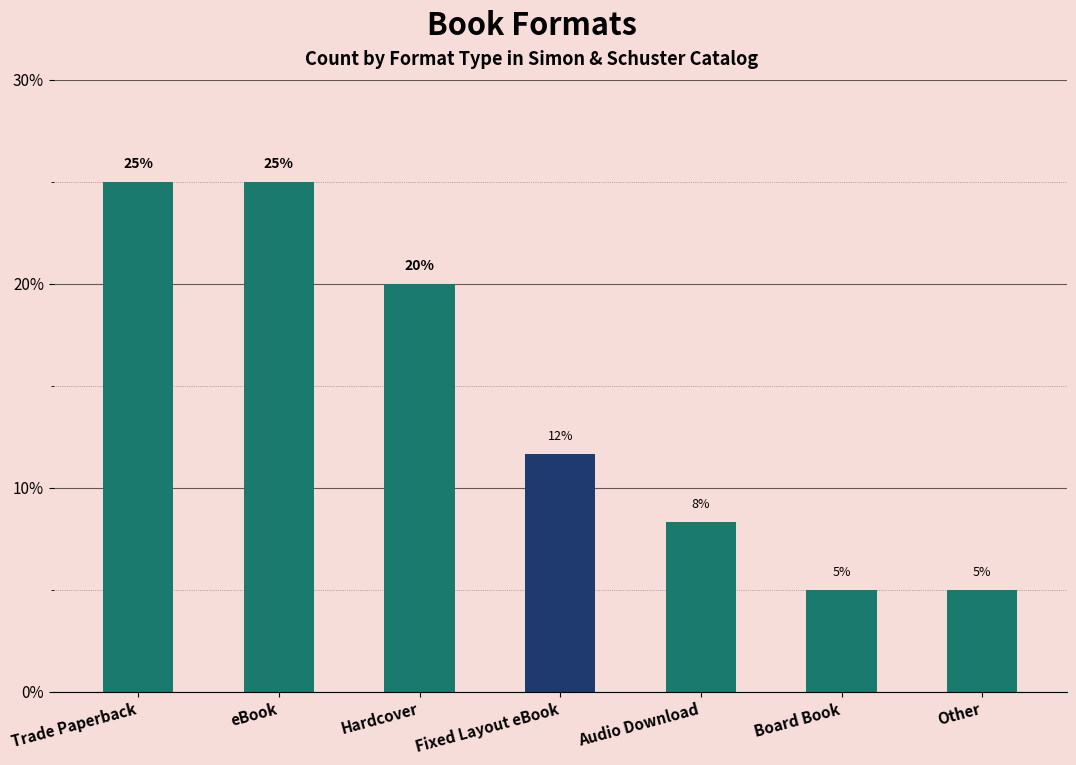

Does the chart contain any negative values?

No